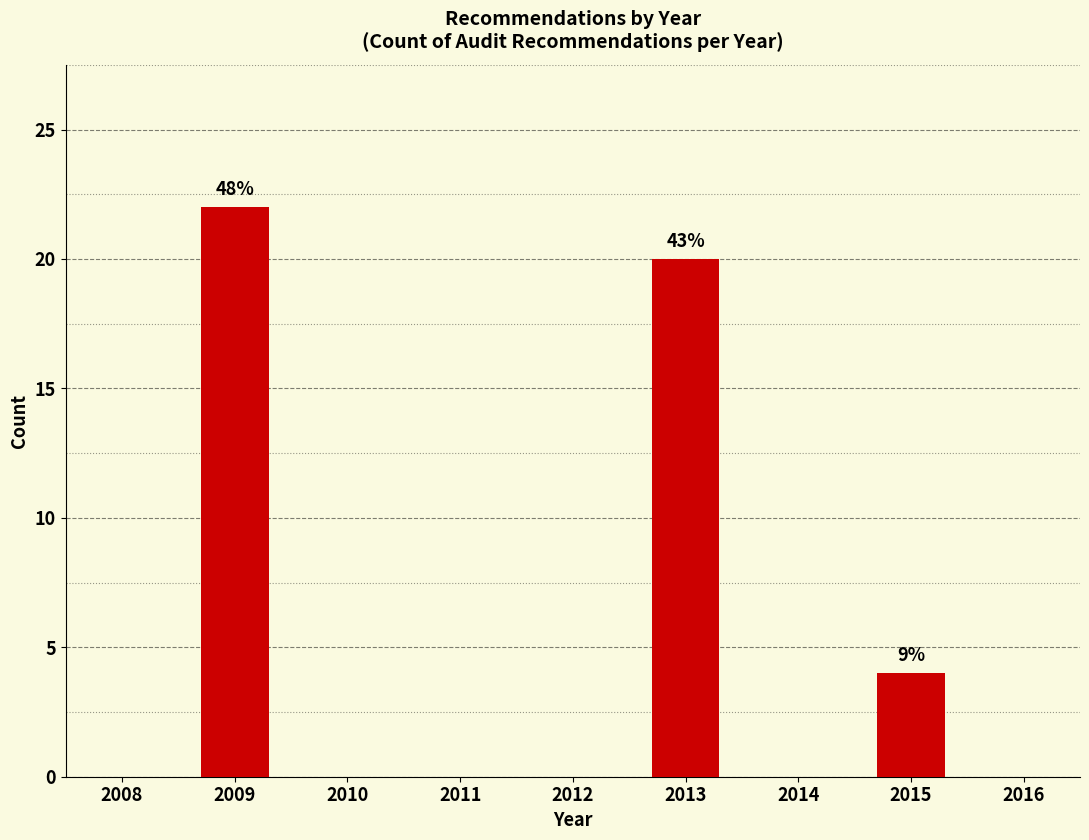

Are the bars horizontal?

No